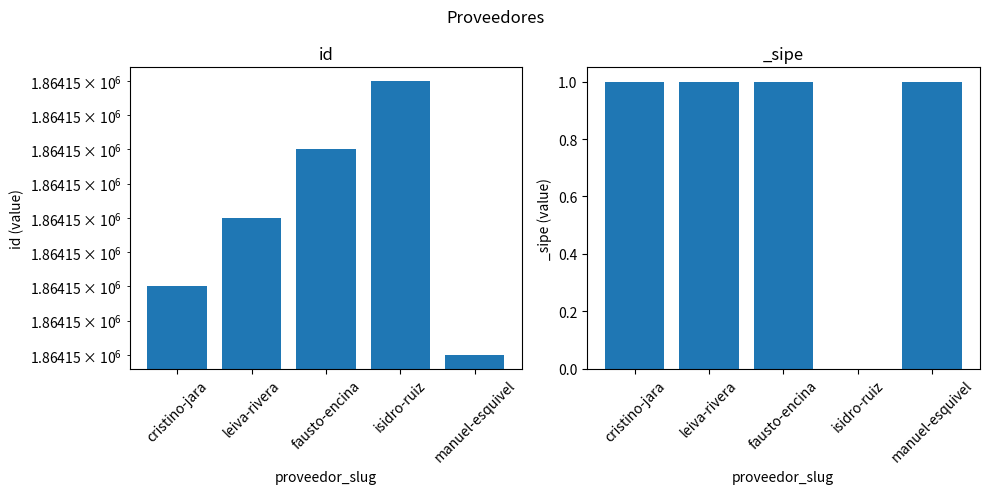

Reading left to right, what are all the values shown in this chart?

1864151	1864152	1864153	1864154	1864150